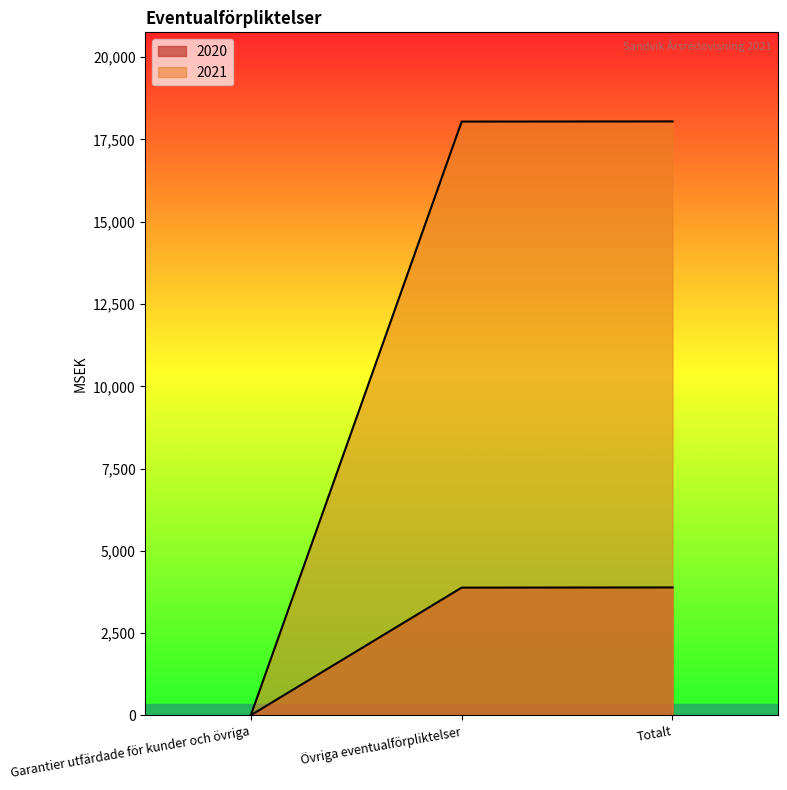

Reading left to right, extract all data points from this chart.

2020: 6	3883	3889
2021: 5	18044	18049